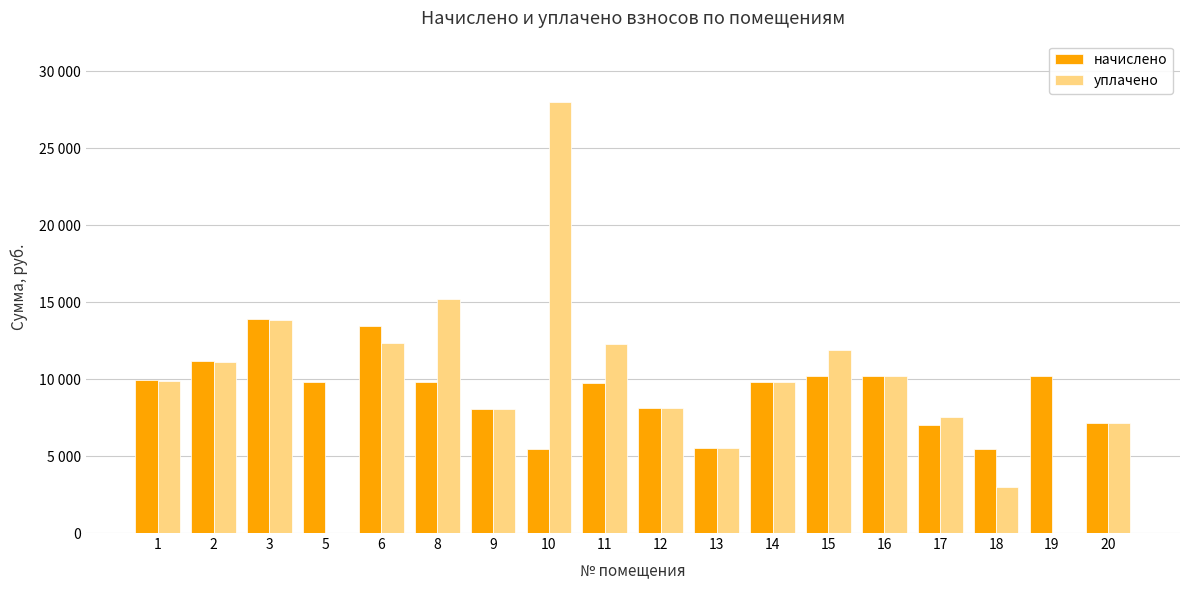

At which label does уплачено first exceed 9890?

1